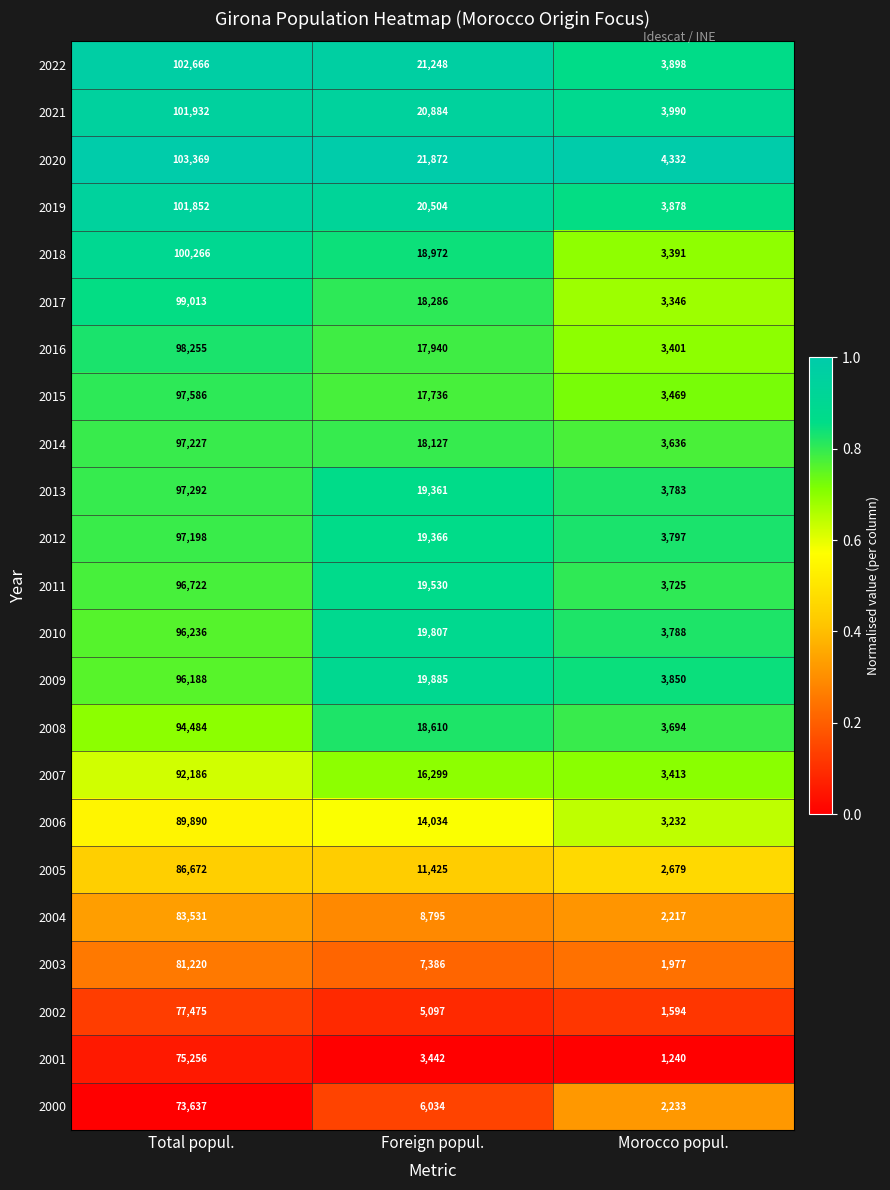

What is the total value across all series at Foreign popul.?

364640